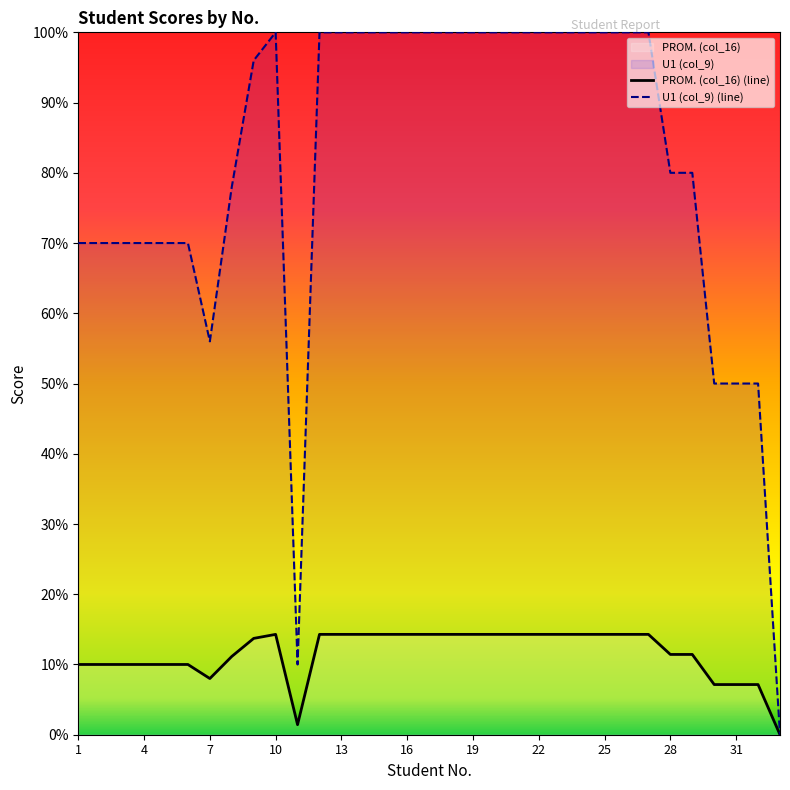

What is the maximum value shown in the chart?

100.0